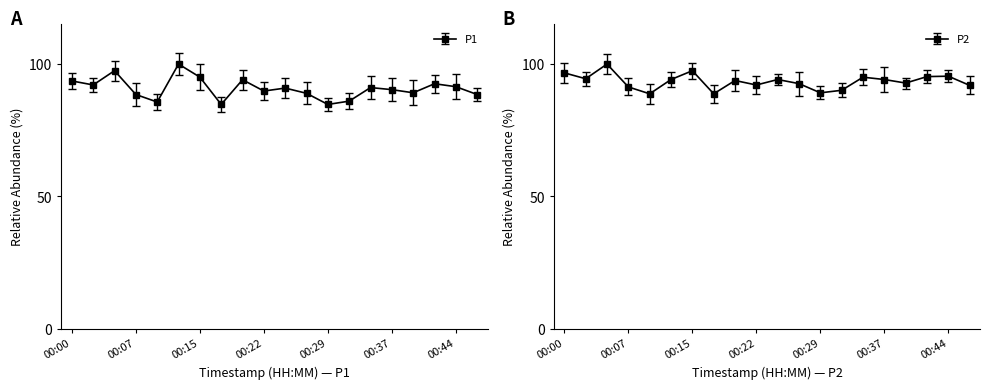

What is the value of the P2 point at the 16th from the left?

94.2